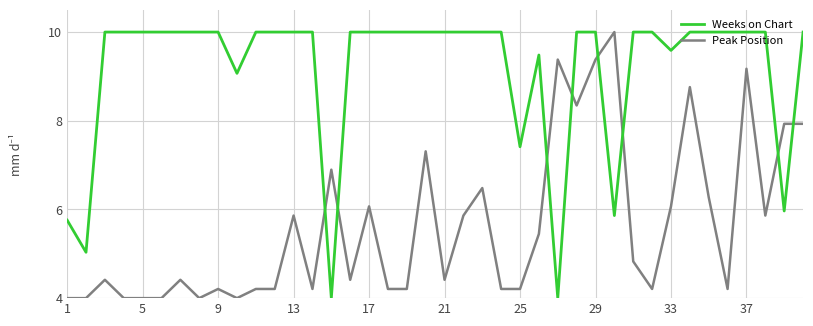

How many times do Weeks on Chart and Peak Position cross each other?

8